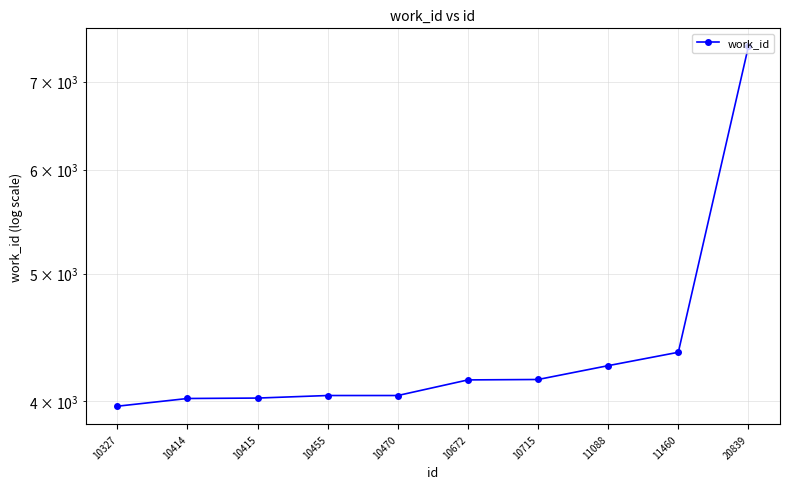

Is this an area chart (filled region under the line)?

No